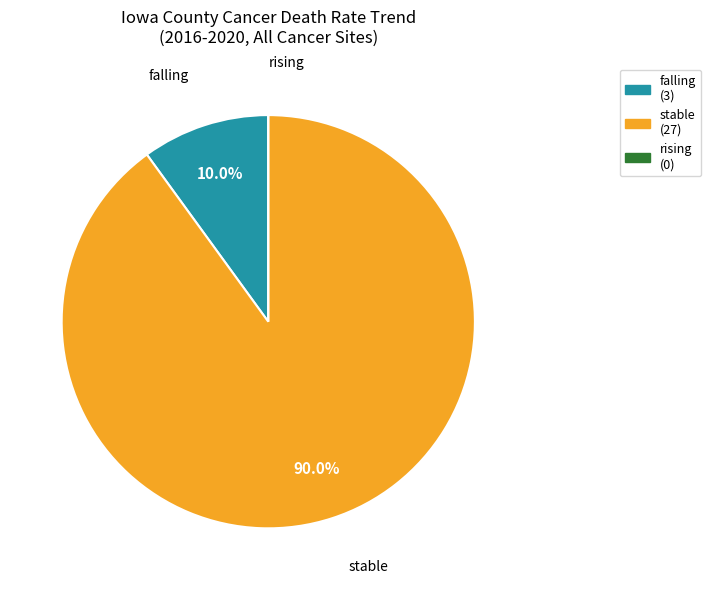

What is the majority slice?

stable